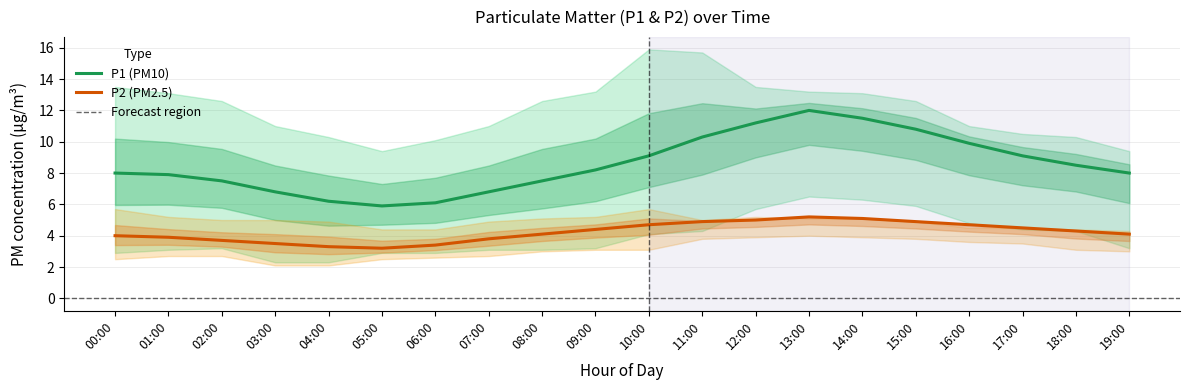

List the series in order of their peak value, lowest first.

P2 (PM2.5), P1 (PM10)